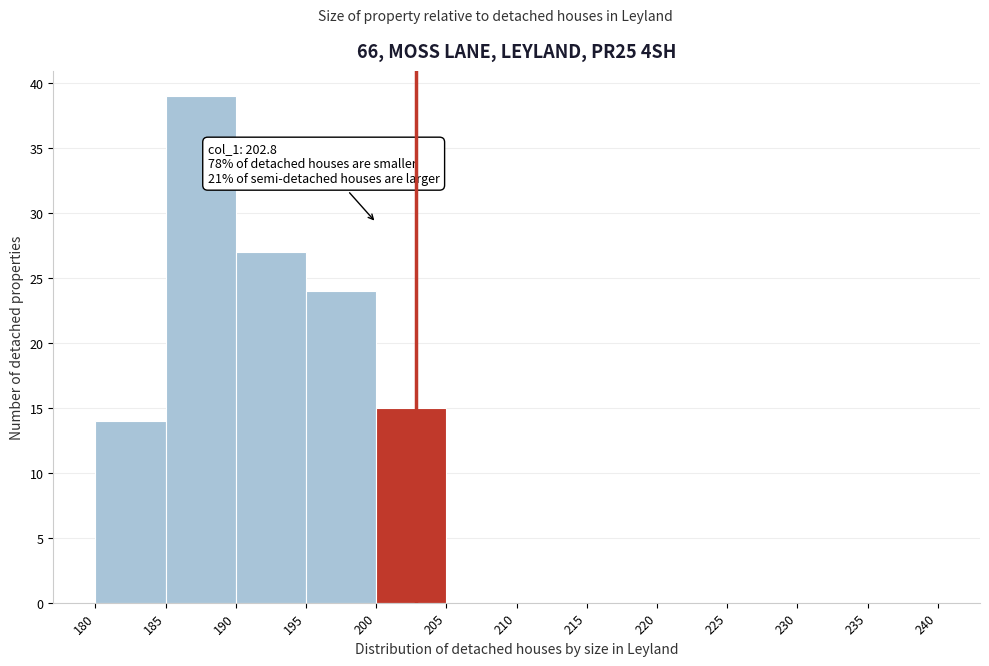

Which range on the x-axis has the tallest bar?

185 to 190